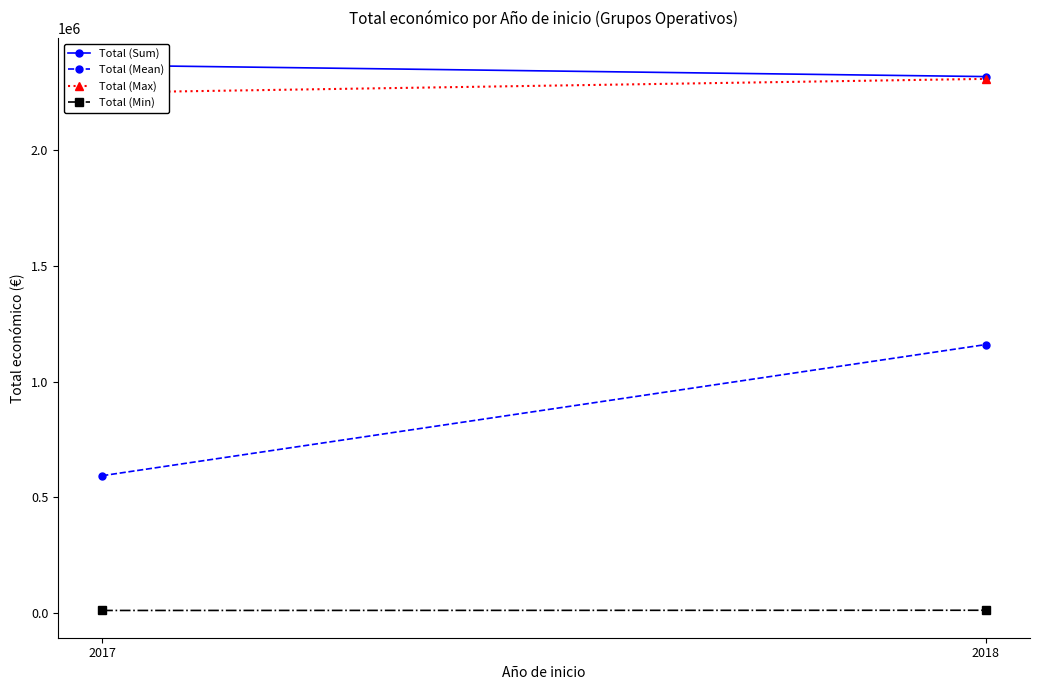

What is the sum of the Total (Max) values at 2017 and 2018?

4560700.0